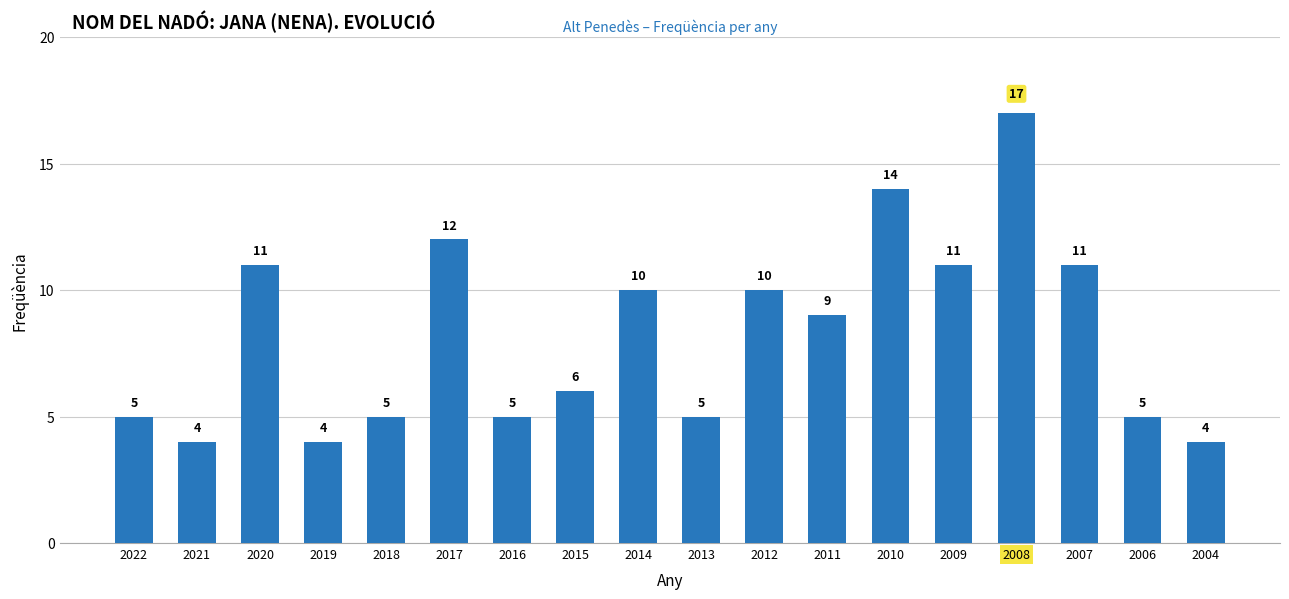

Reading left to right, what are all the values shown in this chart?

2022=5	2021=4	2020=11	2019=4	2018=5	2017=12	2016=5	2015=6	2014=10	2013=5	2012=10	2011=9	2010=14	2009=11	2008=17	2007=11	2006=5	2004=4